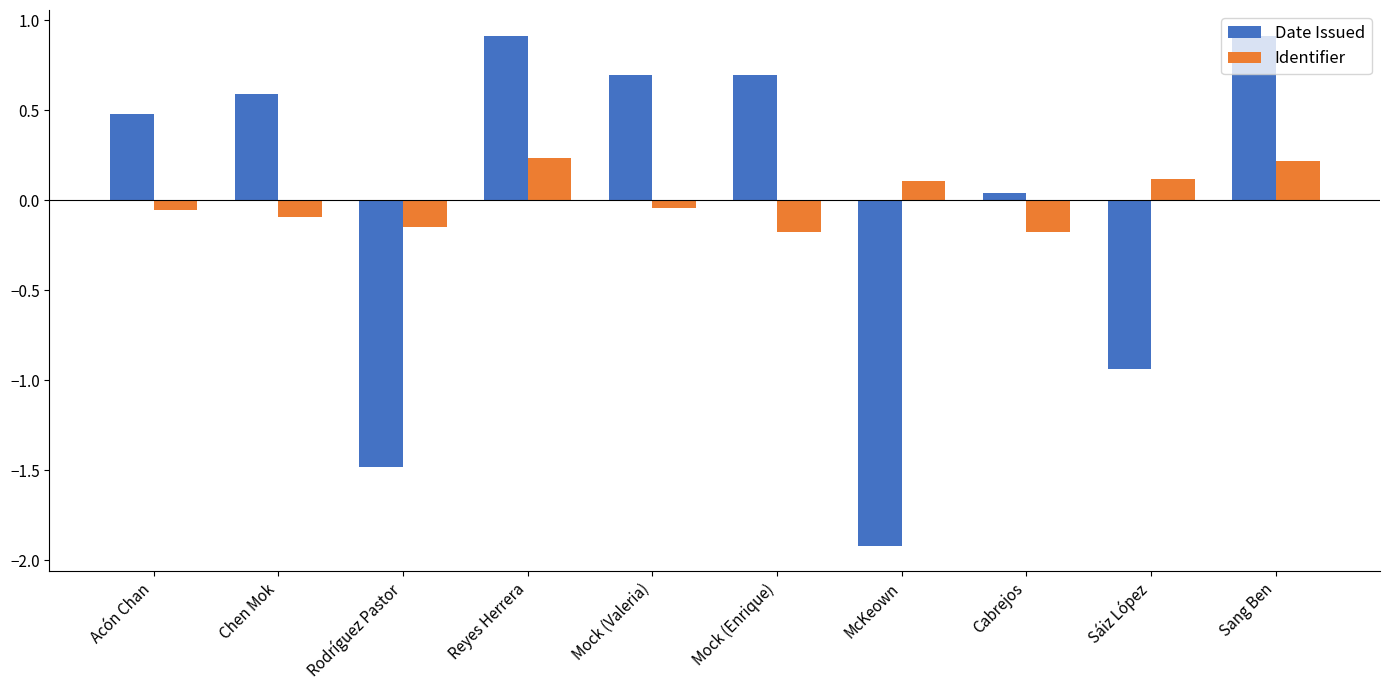

How many values in Identifier are below zero?

6